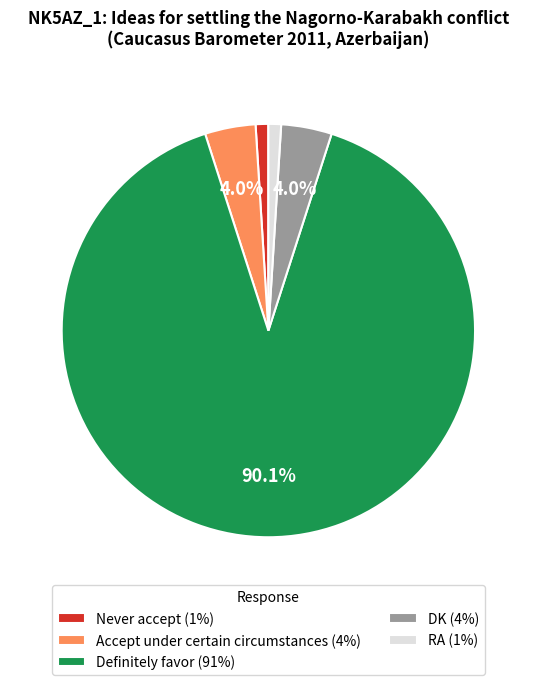

What percentage is NOT represented by Accept under certain circumstances?

96.0%